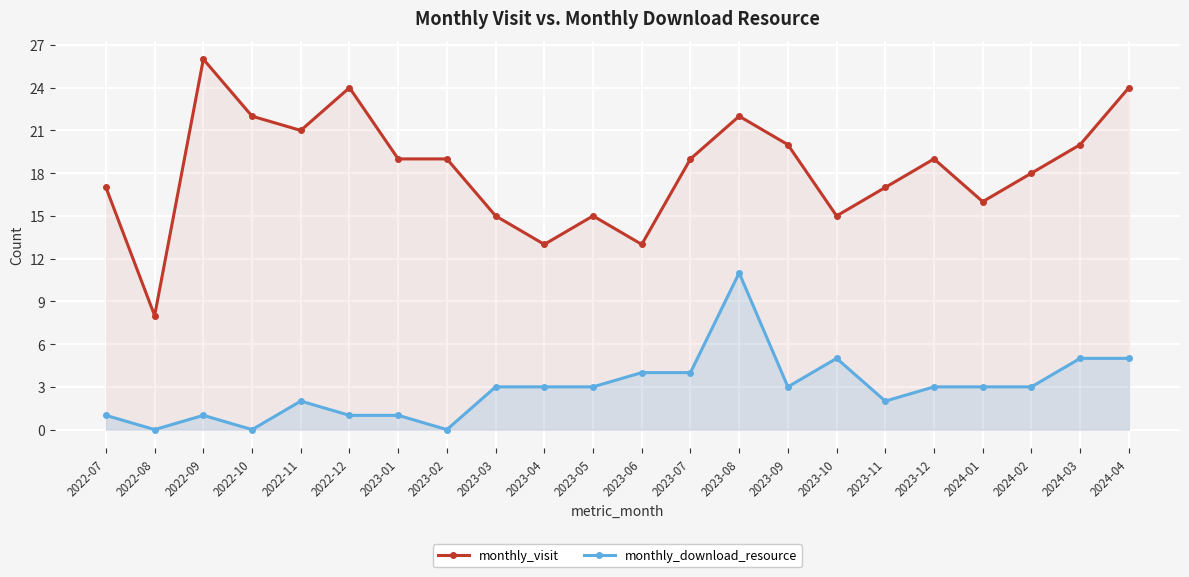

How many data points does each series have?

22